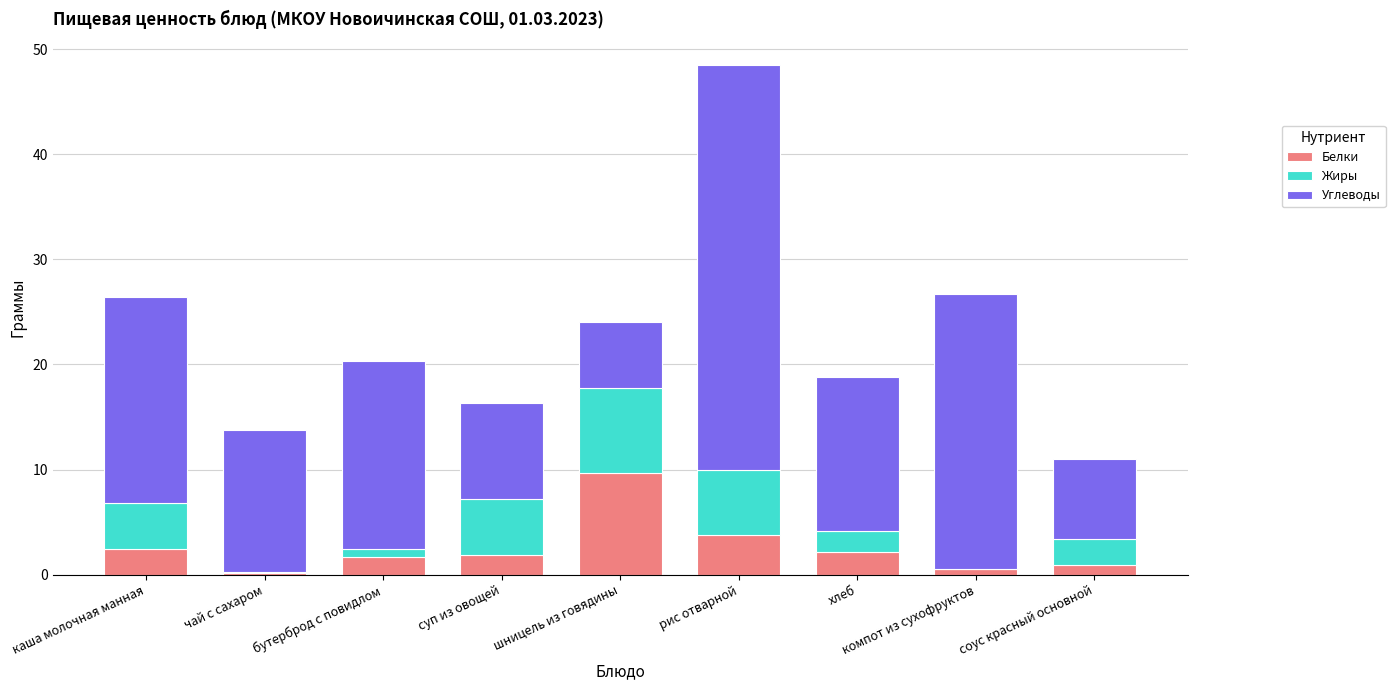

What is the sum of all Белки values?

23.3